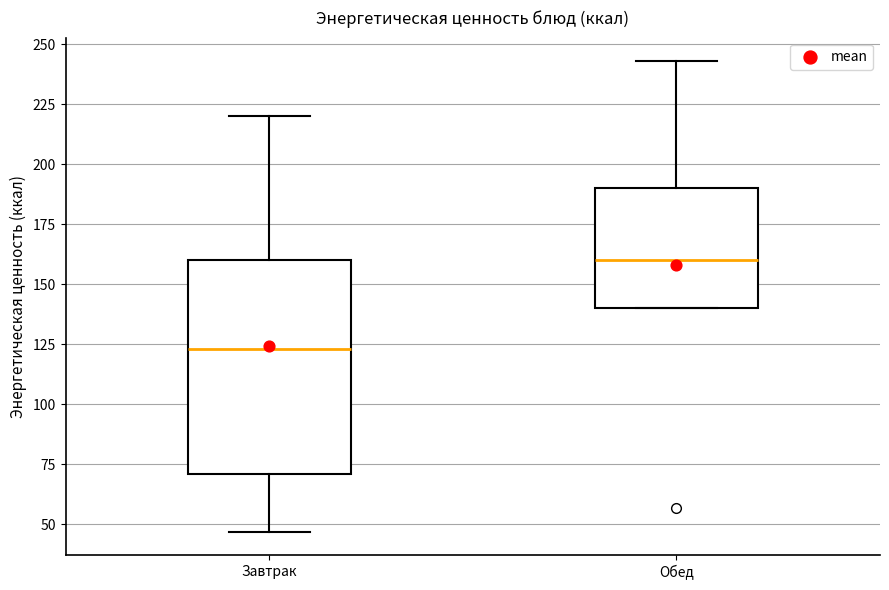

Comparing the boxes themselves (not the whiskers), which one is the tallest?

Завтрак